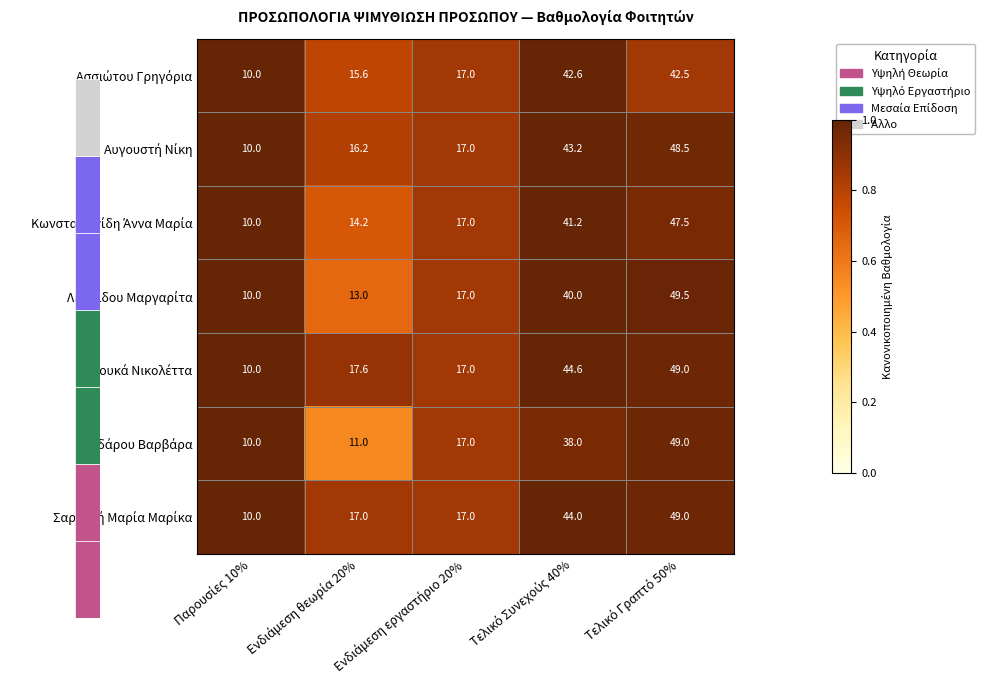

What is the greatest value displayed?

49.5